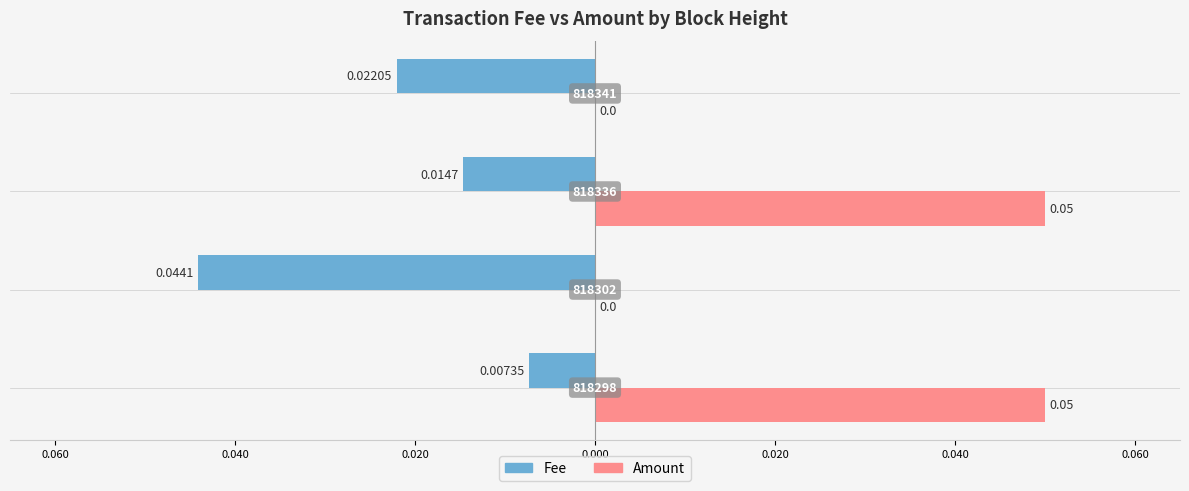

What are all the series names shown in the legend?

Fee, Amount